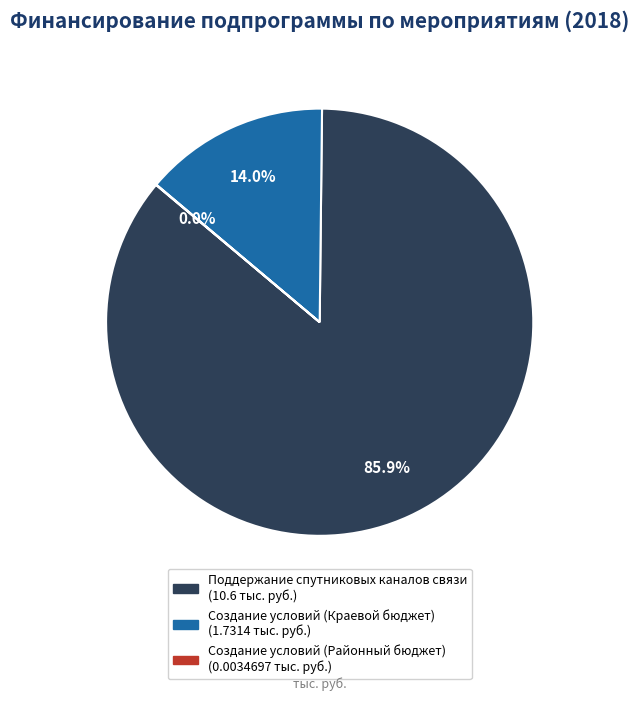

To the nearest percent, what is the average slice percentage?

33%